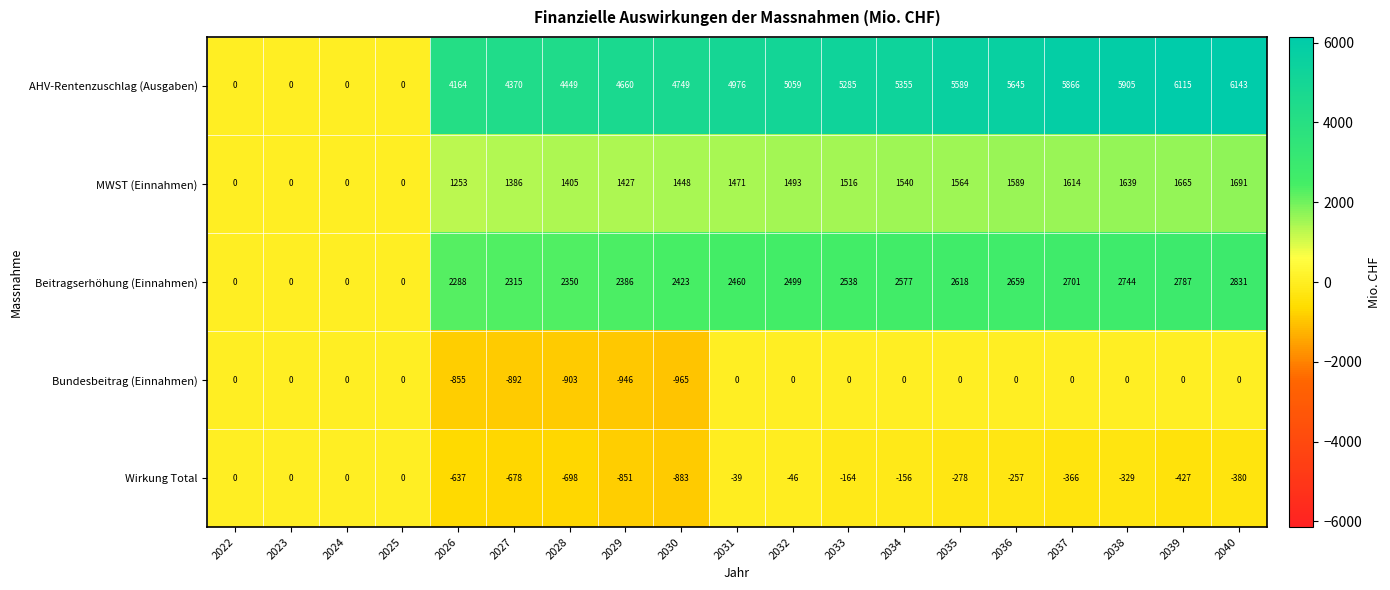

What is the minimum value shown in the chart?

-965